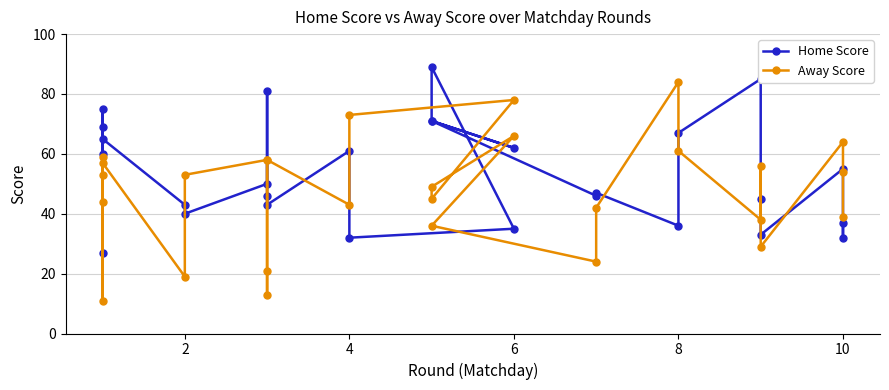

Which series ends up on top after the final intersection of Home Score and Away Score?

Away Score